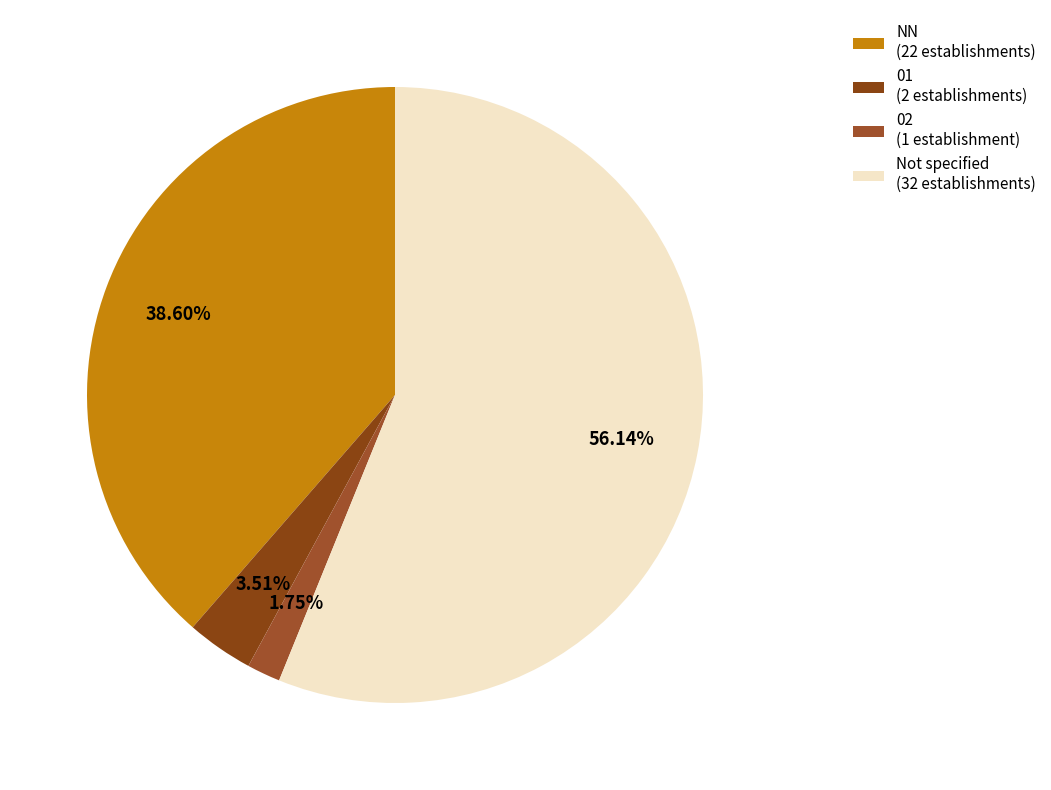

How many segments does this pie chart have?

4